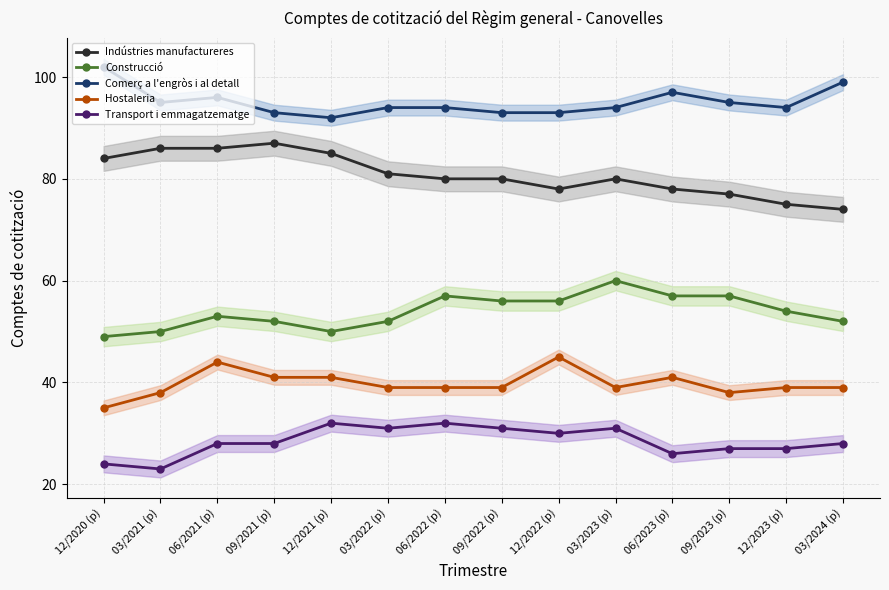

True or false: Comerç a l'engròs i al detall and Hostaleria cross at least once.

False